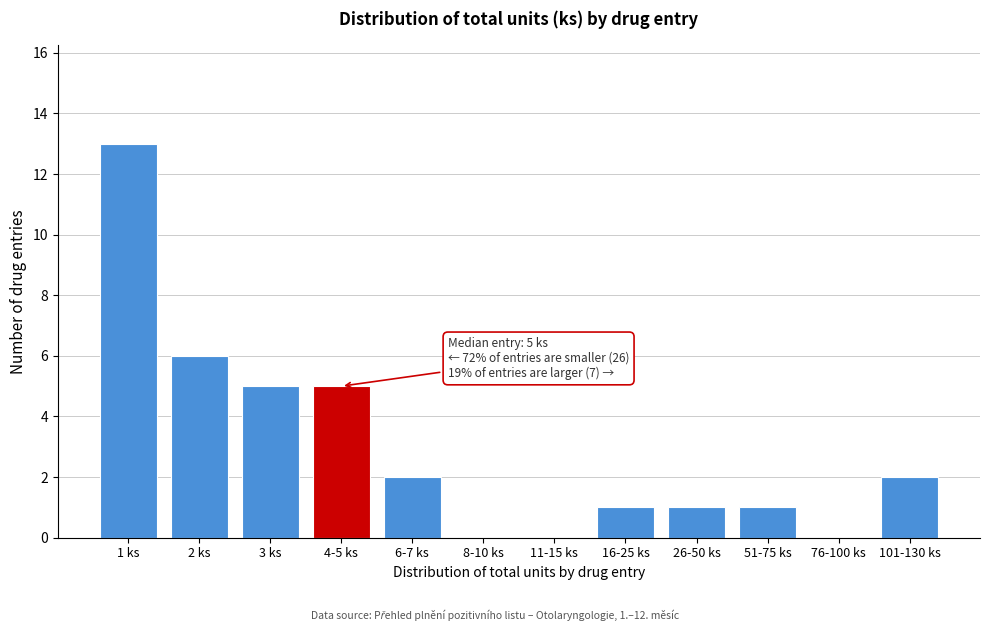

Reading left to right, transcribe all the data shown in this chart.

1 ks=13	2 ks=6	3 ks=5	4-5 ks=5	6-7 ks=2	8-10 ks=0	11-15 ks=0	16-25 ks=1	26-50 ks=1	51-75 ks=1	76-100 ks=0	101-130 ks=2